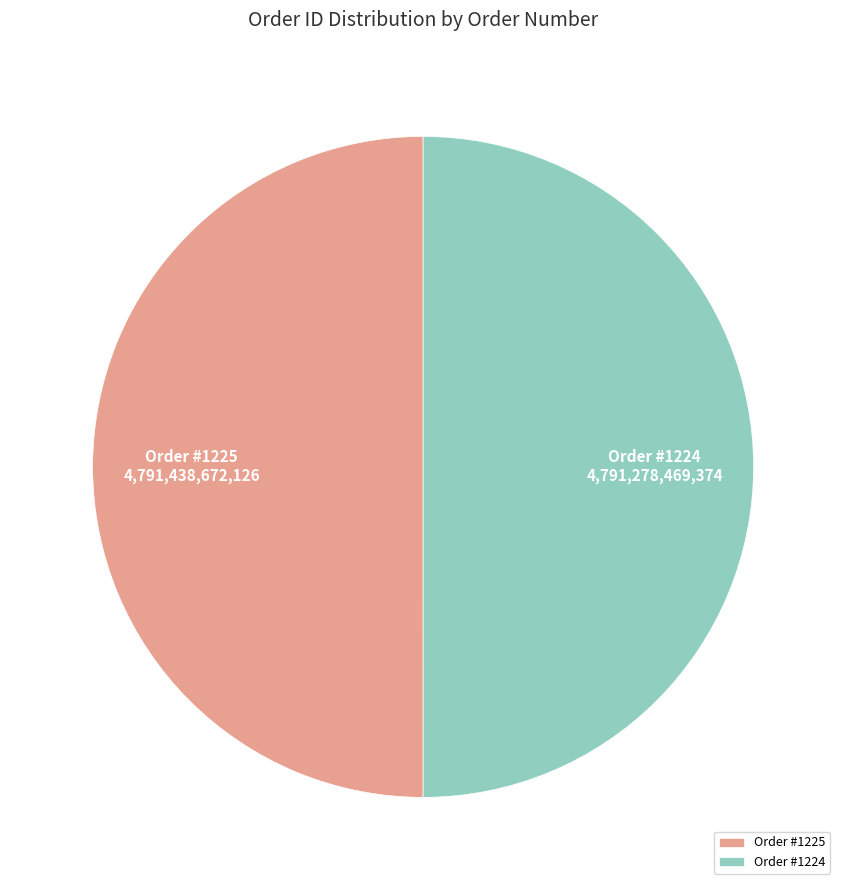

Is the sum of Order #1224 and Order #1225 greater than half?

Yes